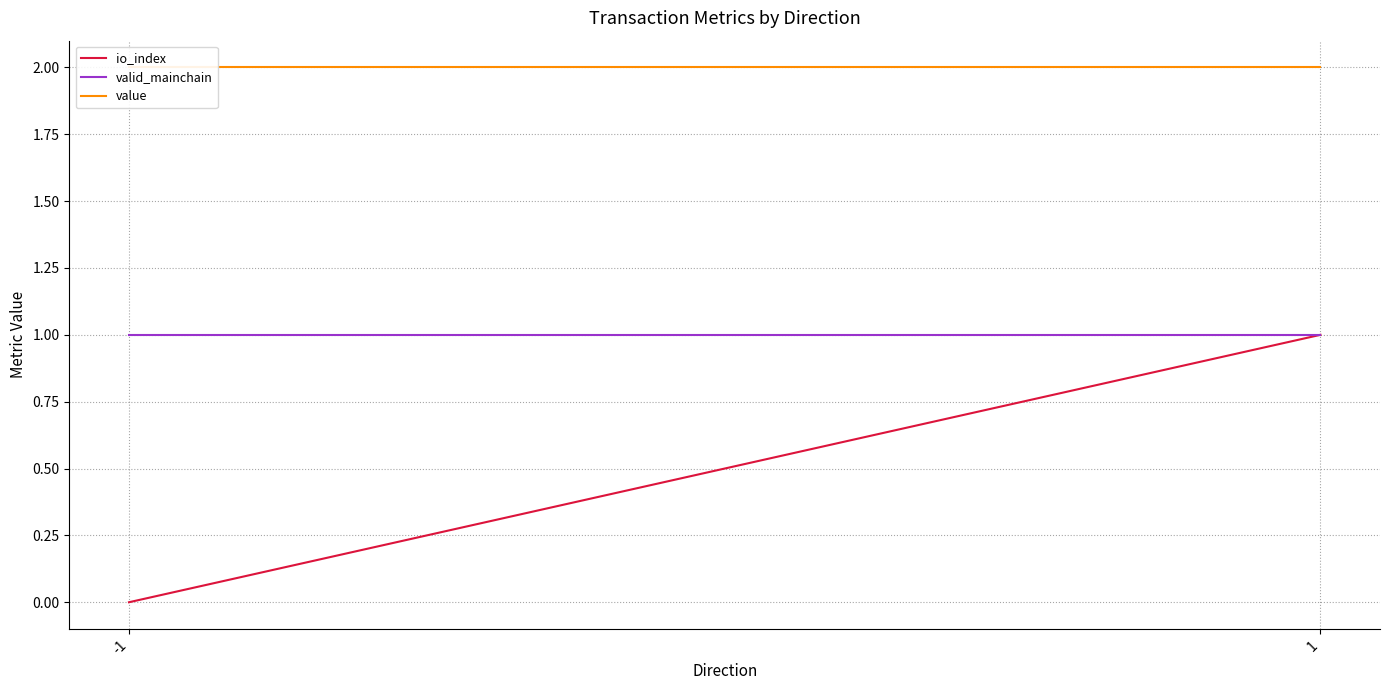

Is the value of io_index at -1 greater than the value of value at -1?

No